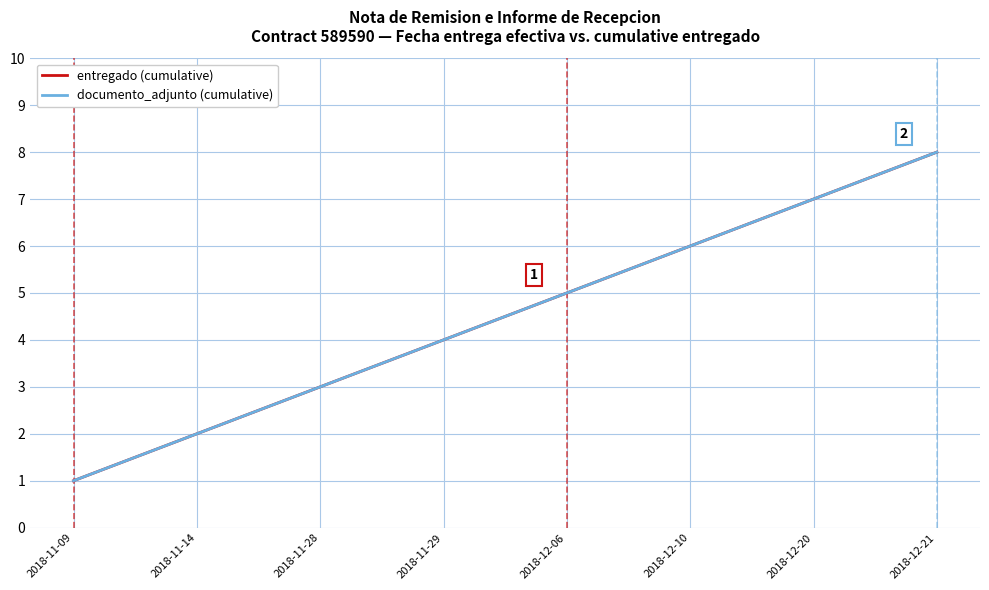

What is the sum of all entregado (cumulative) values?

36